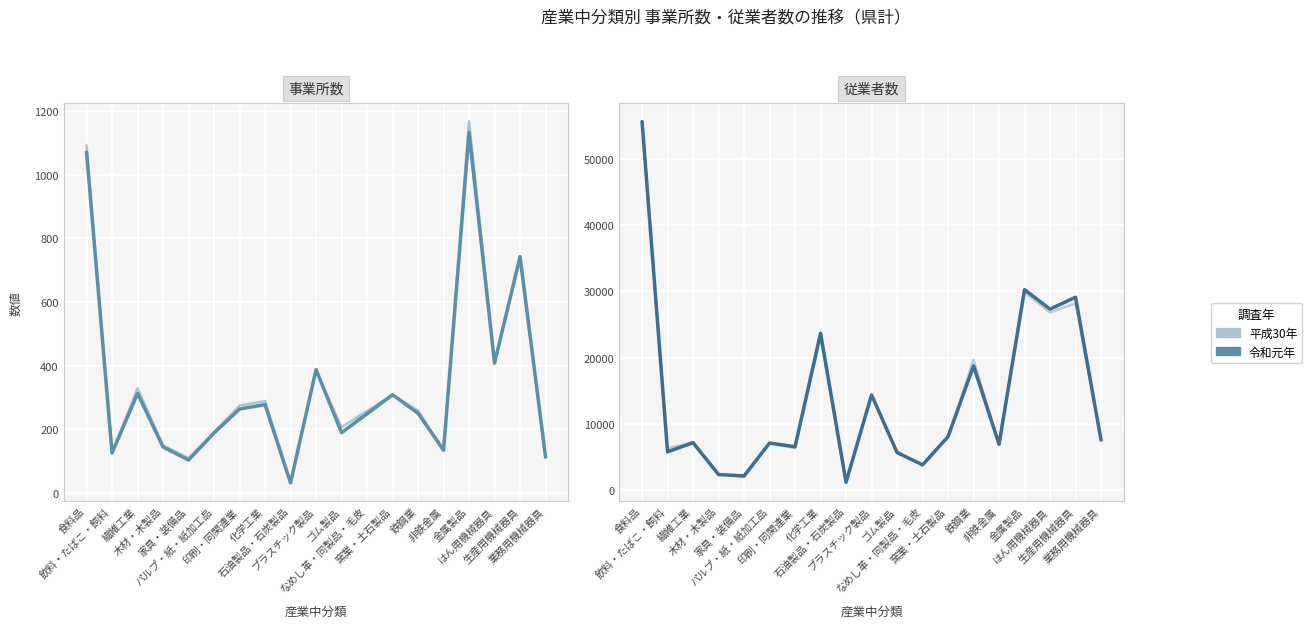

What is the minimum value shown in the chart?

32